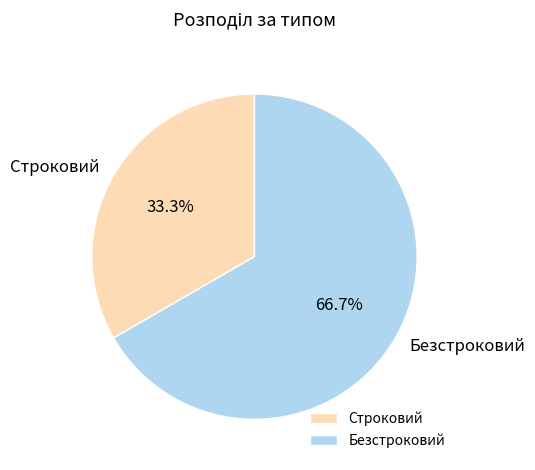

How many slices are in this pie chart?

2